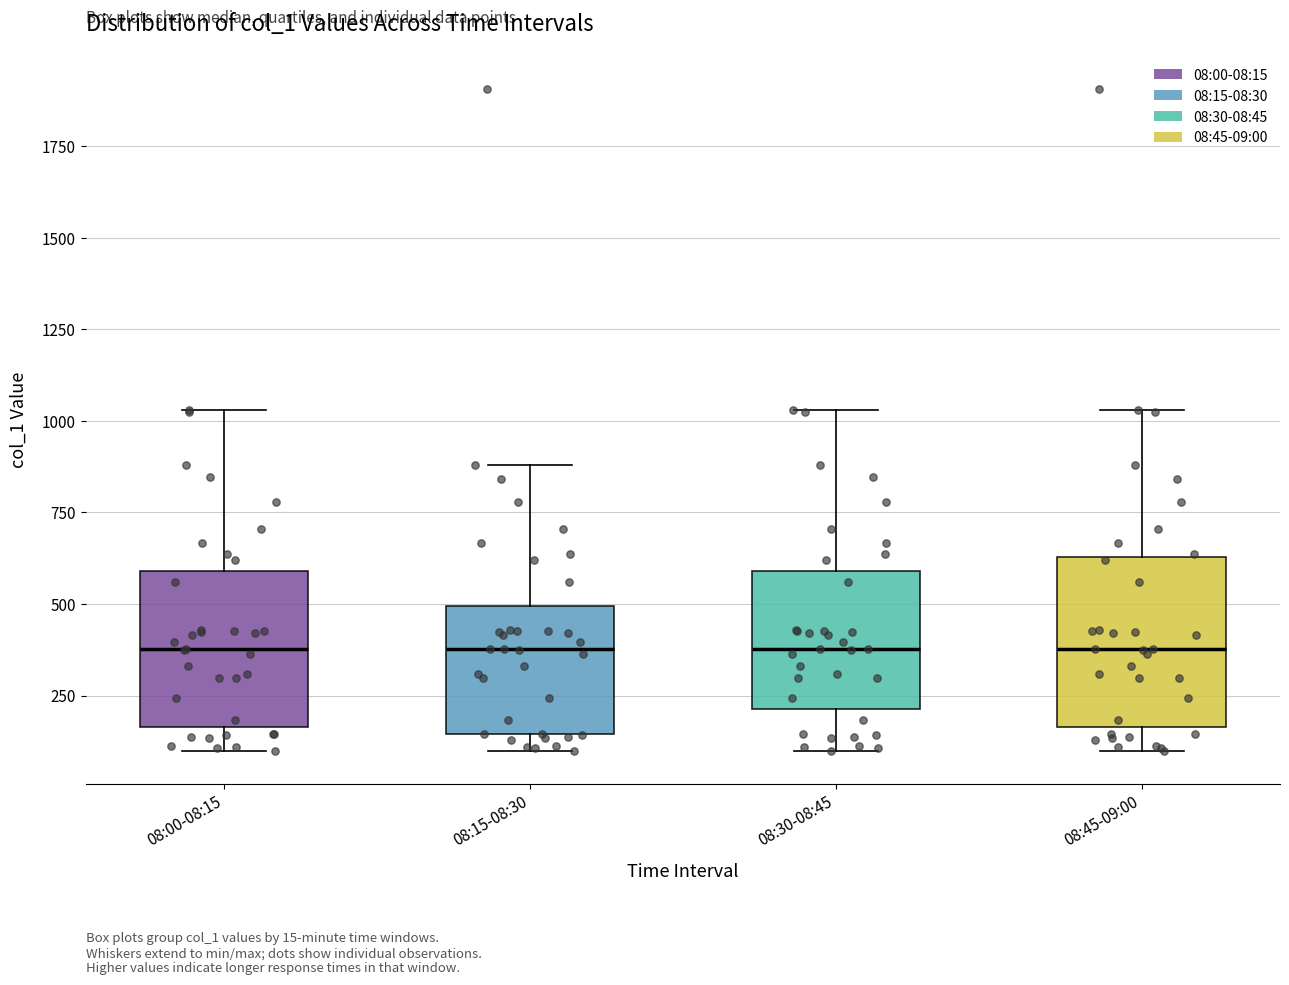

Reading left to right, transcribe this box plot: for each box, give where its median line is, the range the box spans, and where its two whiskers end, as read against the y-axis. The values are not printed on the chart, so give them approximately, as read against the axis.

08:00-08:15: median 400, box 150 to 600, whiskers 100 to 1050
08:15-08:30: median 400, box 150 to 500, whiskers 100 to 900
08:30-08:45: median 400, box 200 to 600, whiskers 100 to 1050
08:45-09:00: median 400, box 150 to 650, whiskers 100 to 1050